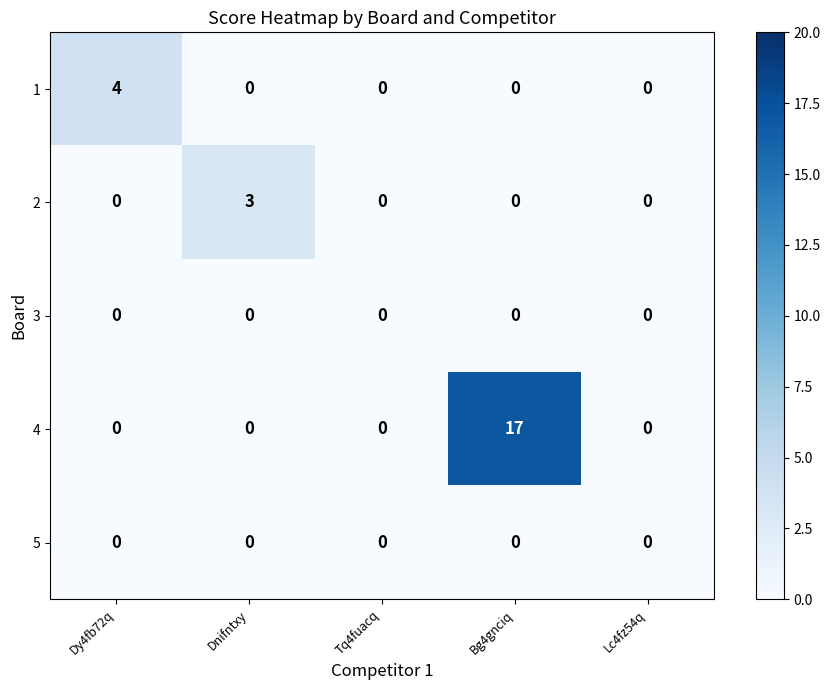

Which series has the widest spread of values?

4